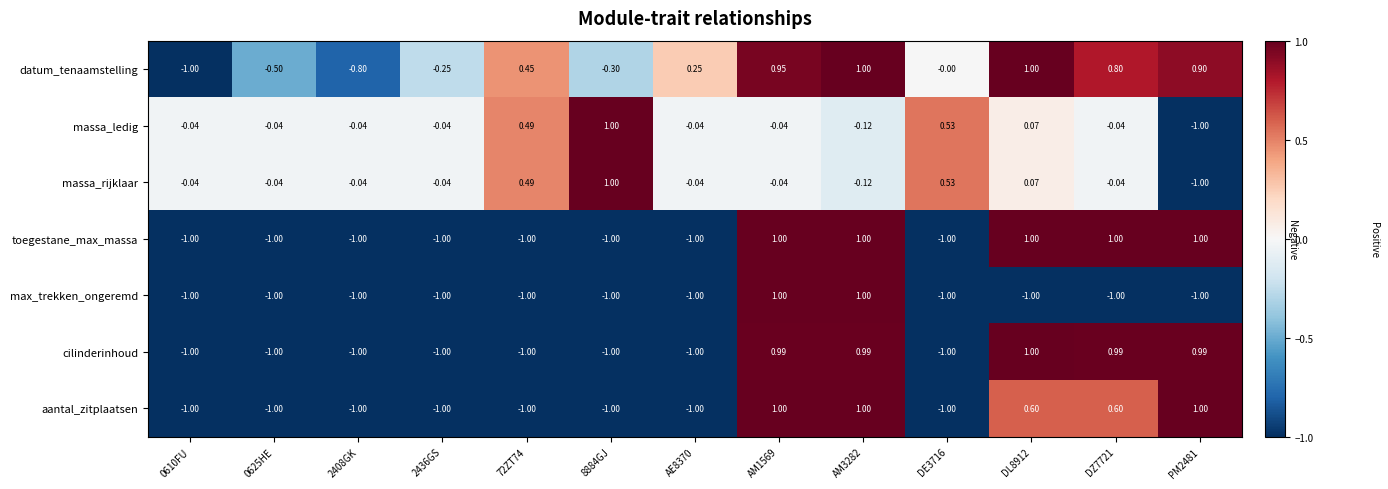

At which category is the sum across all series the highest?

AM1569